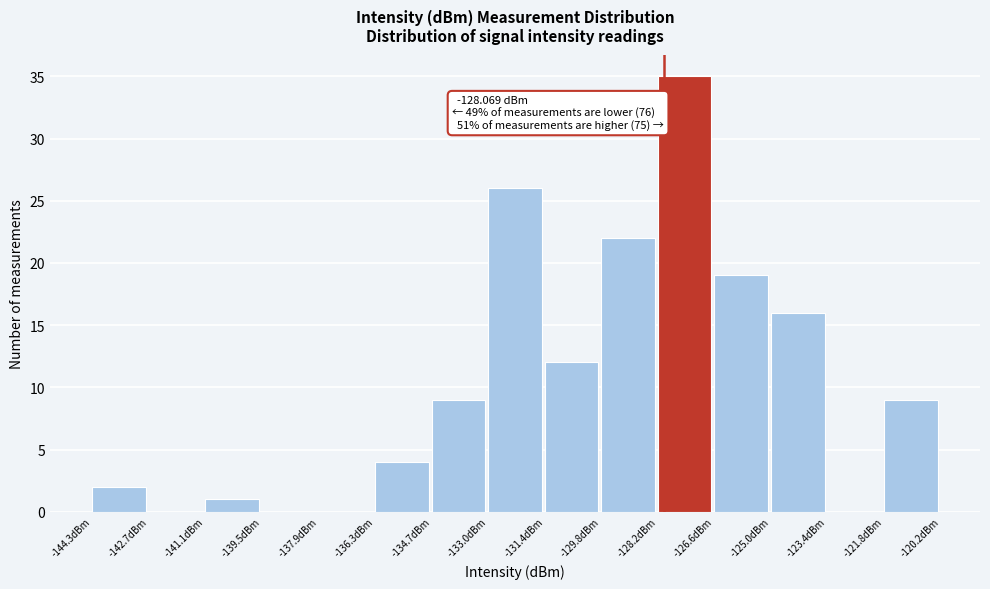

Which range on the x-axis has the tallest bar?

-128.2 to -126.6